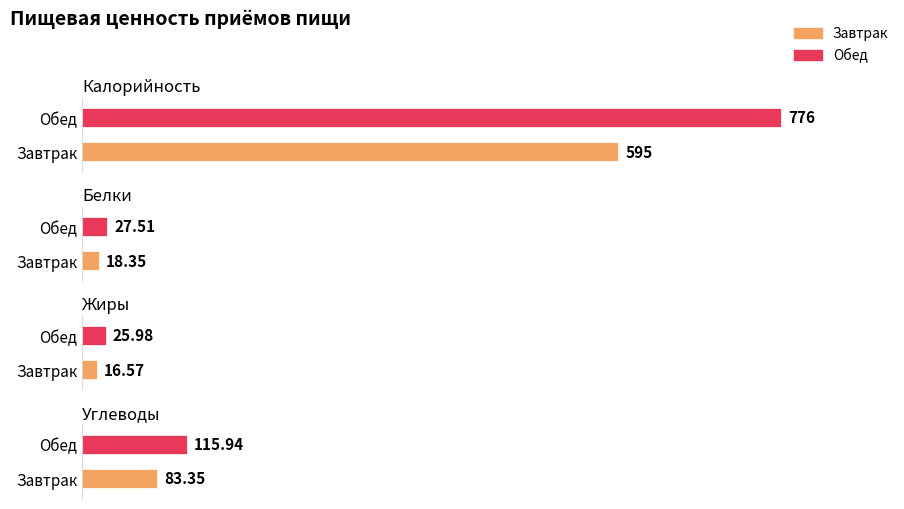

What is the total value across all series at Завтрак?

713.3